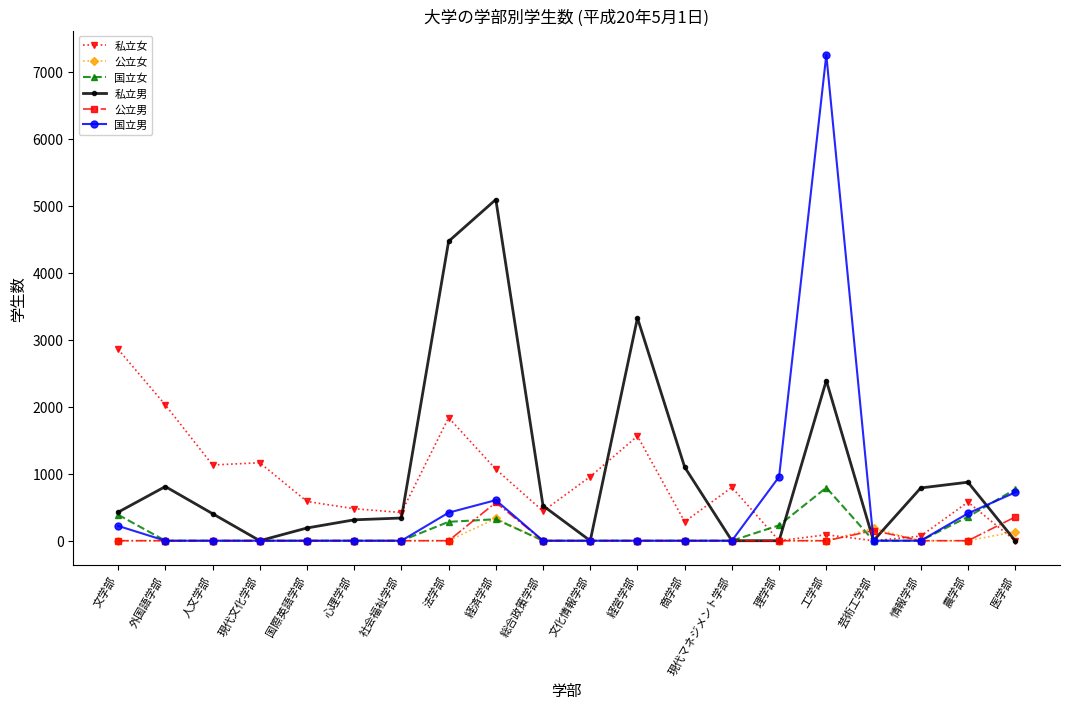

True or false: 私立男 has more than 2 points higher than both neighbors.

True